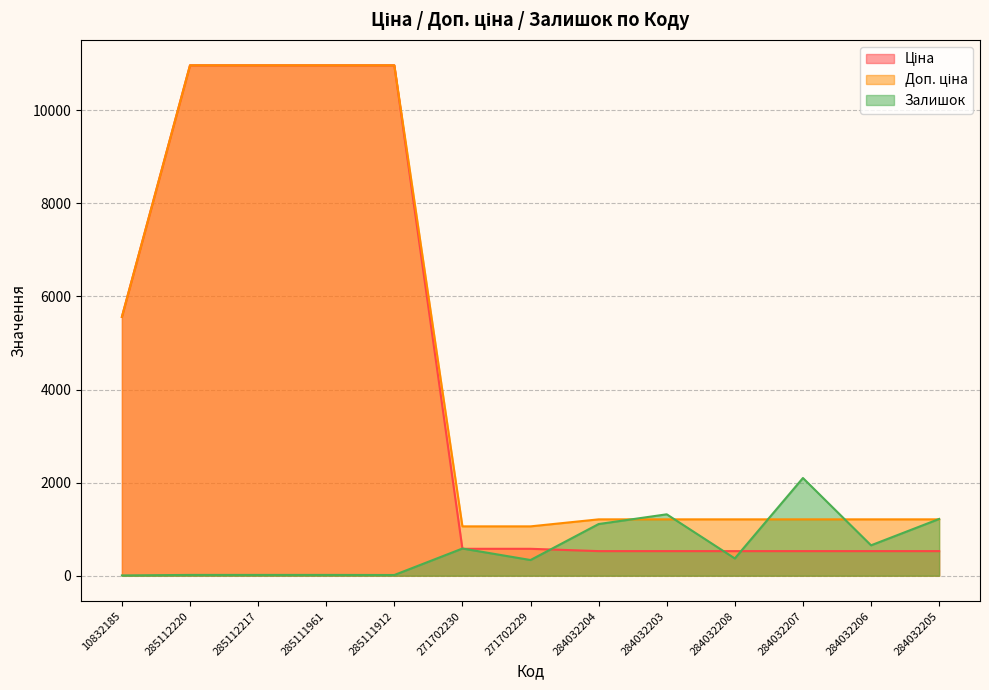

What is the total value across all series at 285112220?

21945.8